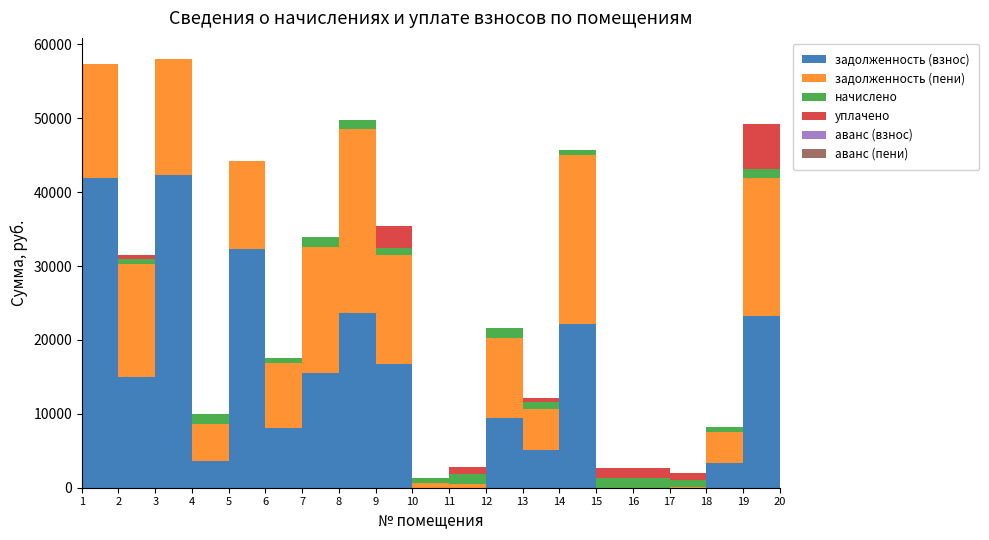

Reading left to right, transcribe all the data shown in this chart.

задолженность (взнос): 1=41845.1	2=15027.4	3=42296.2	4=3657.6	5=32238.0	6=8116.7	7=15588.7	8=23601.4	9=16735.4	10=0.0	11=0.0	12=9484.4	13=5115.7	14=22179.8	15=1.4	16=0.7	17=0.0	18=3403.6	19=23285.2	20=42038.4
задолженность (пени): 1=15509.2	2=15248.5	3=15676.4	4=4962.3	5=11948.5	6=8788.0	7=16951.2	8=24900.2	9=14741.4	10=673.0	11=461.0	12=10783.2	13=5487.7	14=22865.1	15=2.1	16=0.3	17=65.0	18=4076.9	19=18595.9	20=15580.9
начислено: 1=0.0	2=721.1	3=0.0	4=1304.8	5=0.0	6=671.3	7=1362.5	8=1298.8	9=1006.0	10=673.3	11=1384.4	12=1298.8	13=986.0	14=685.3	15=1310.7	16=1352.6	17=986.0	18=673.3	19=1310.7	20=0.0
уплачено: 1=0.0	2=500.0	3=0.0	4=0.0	5=0.0	6=0.0	7=0.0	8=0.0	9=3000.0	10=0.0	11=923.0	12=0.0	13=614.0	14=0.0	15=1310.0	16=1353.0	17=921.0	18=0.0	19=6000.0	20=0.0
аванс (взнос): 1=0.0	2=0.0	3=0.0	4=0.0	5=0.0	6=0.0	7=0.0	8=0.0	9=0.0	10=0.3	11=0.4	12=0.0	13=0.0	14=0.0	15=0.0	16=0.0	17=0.0	18=0.0	19=0.0	20=0.0
аванс (пени): 1=0.0	2=0.0	3=0.0	4=0.0	5=0.0	6=0.0	7=0.0	8=0.0	9=0.0	10=0.0	11=0.0	12=0.0	13=0.0	14=0.0	15=0.0	16=0.0	17=0.0	18=0.0	19=0.0	20=0.0